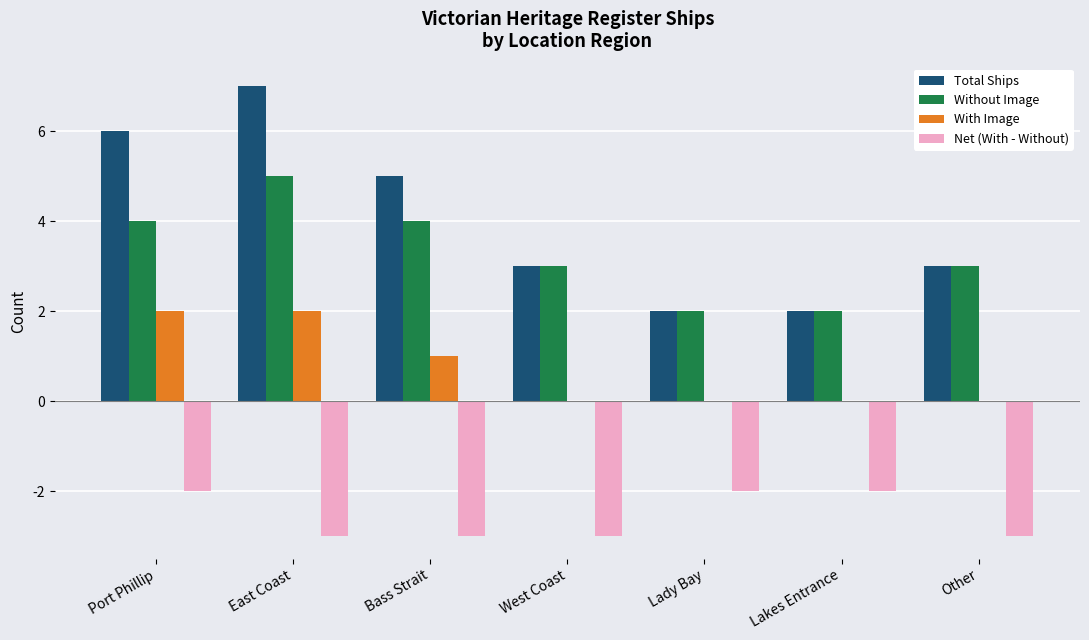

True or false: Total Ships has a value of 1 at Bass Strait.

False